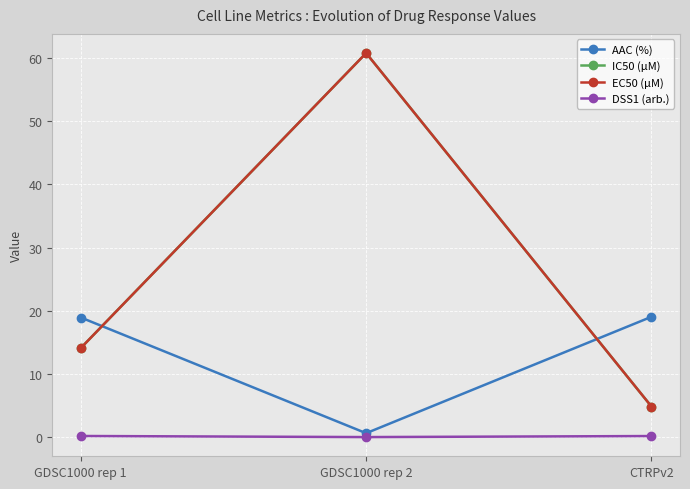

What is the value of the DSS1 (arb.) point at the 1st from the left?

0.2